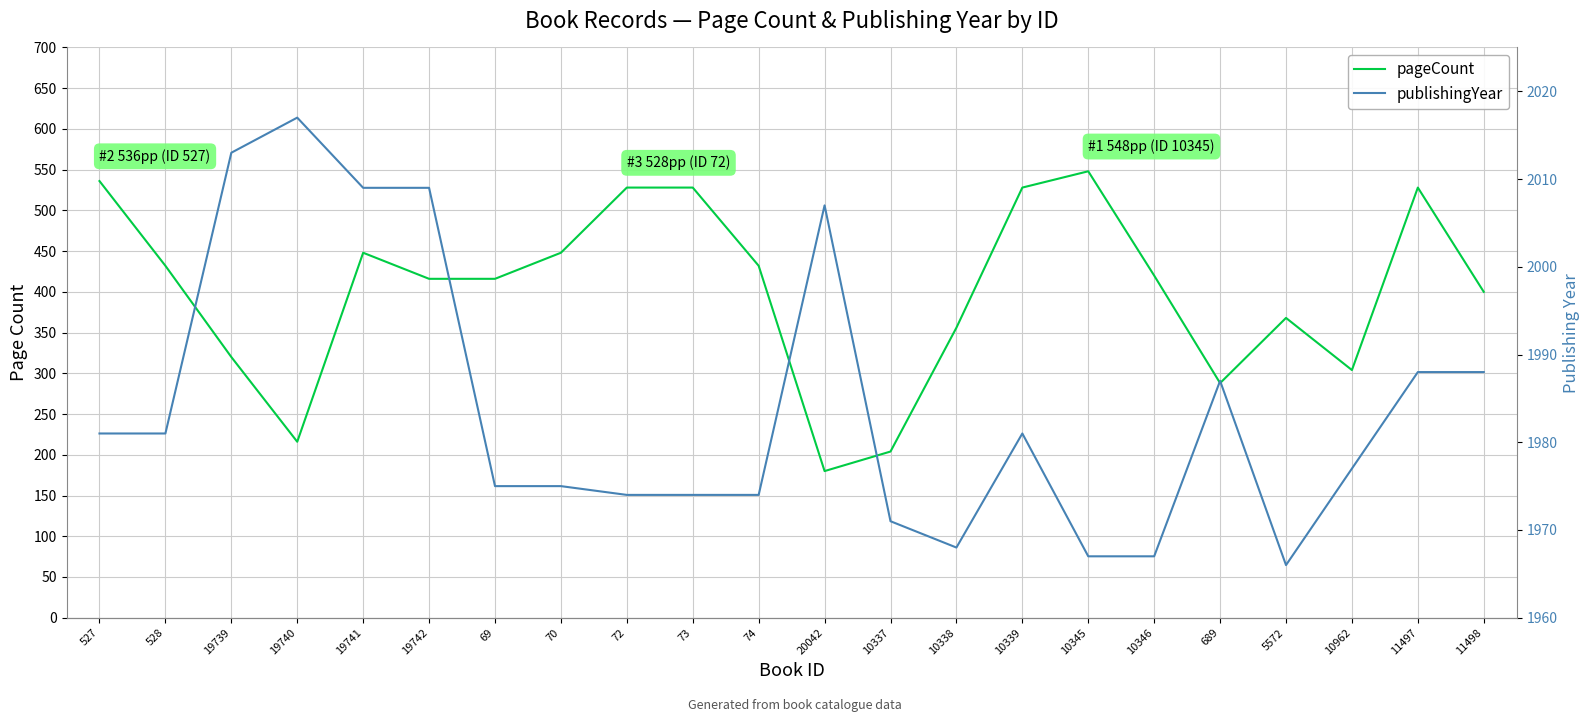

The value of publishingYear at 528 is 3332. True or false?

False